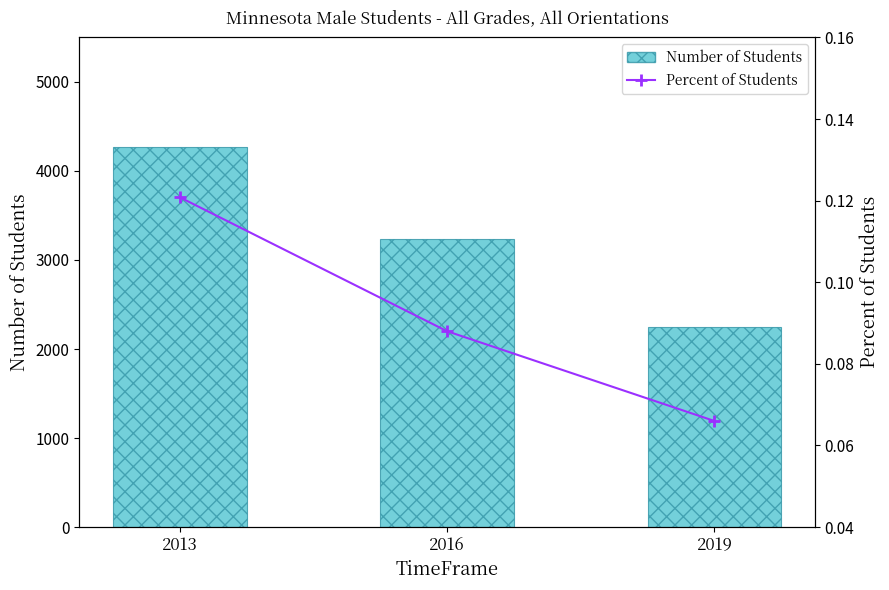

What is the value of the Number of Students bar at the 1st from the left?

4270.0